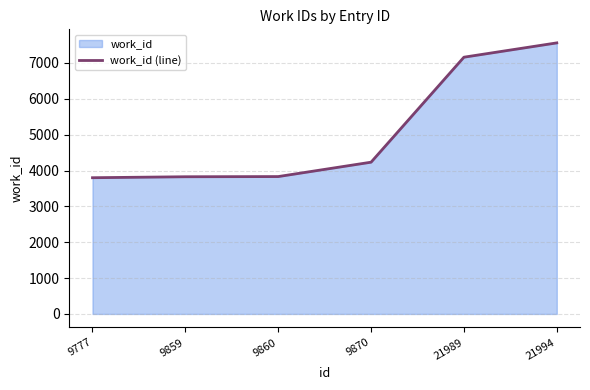

Which has a higher value, 21989 or 9870?

21989